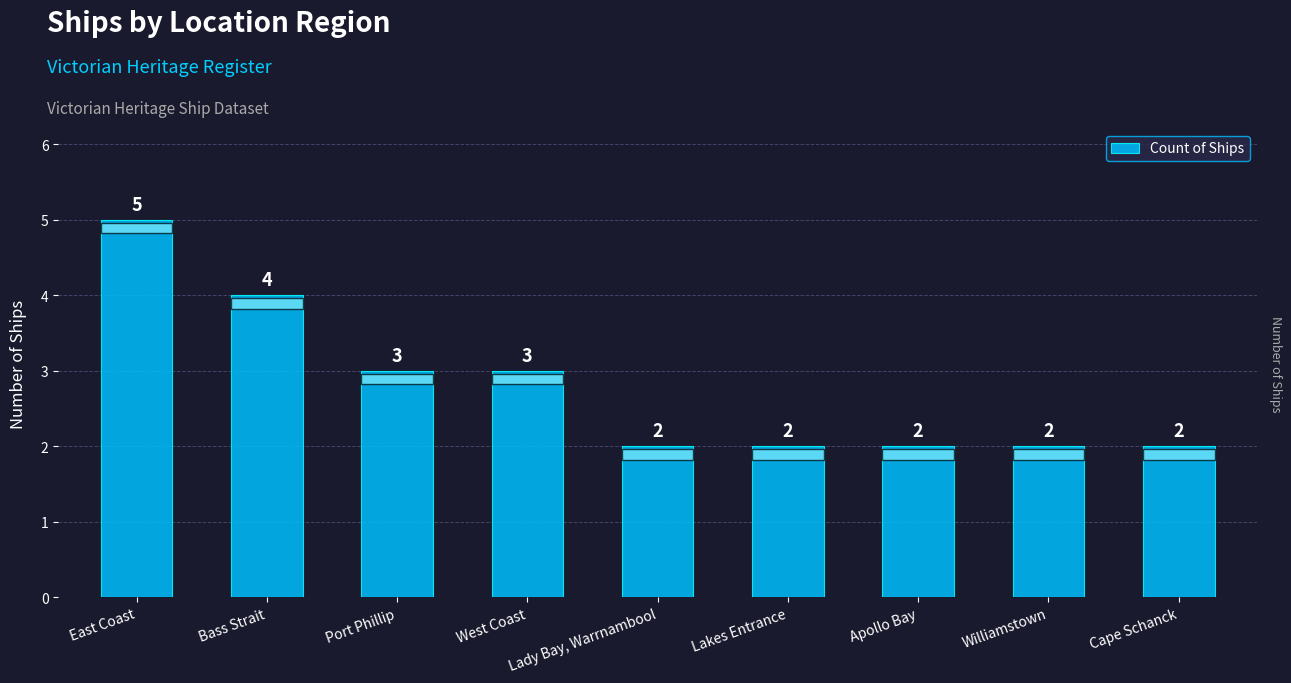

Reading left to right, list all the values displayed in this chart.

5	4	3	3	2	2	2	2	2